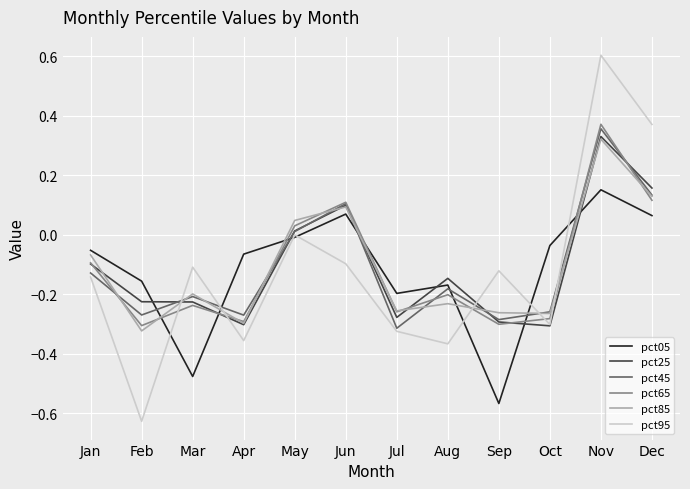

Is it true that pct65 equals 0.1 at Jun?

True